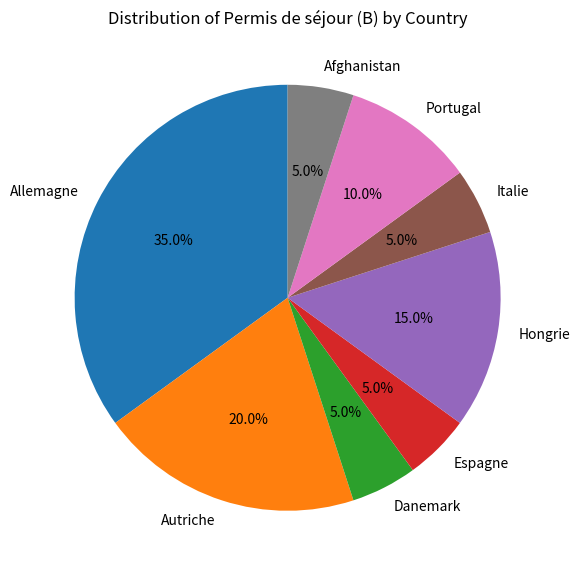

The Allemagne slice represents 35% of the pie. True or false?

True